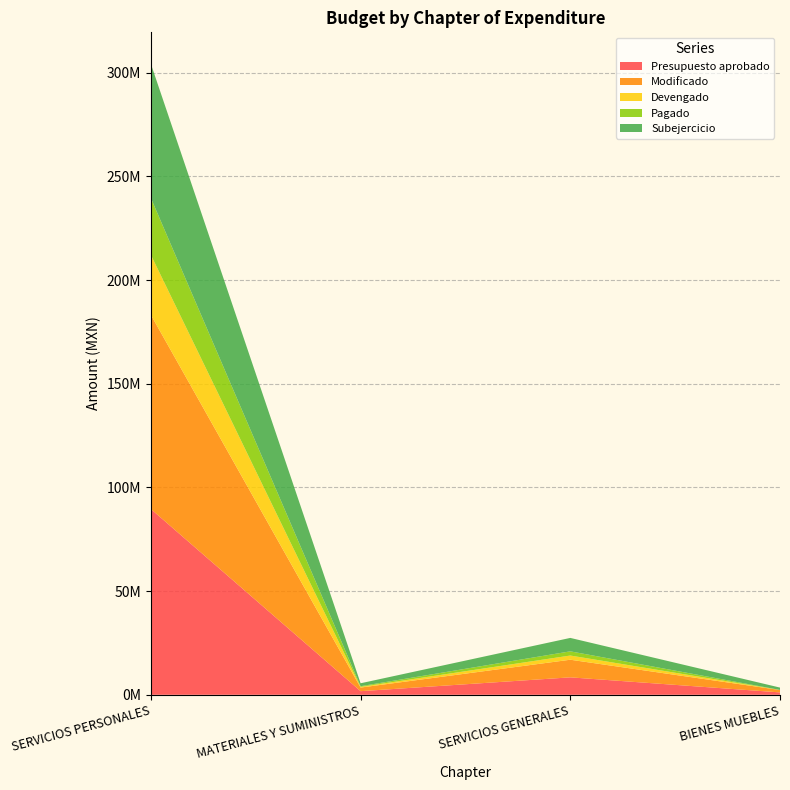

Reading left to right, extract all data points from this chart.

Presupuesto aprobado: SERVICIOS PERSONALES=89595626.5	MATERIALES Y SUMINISTROS=1742550.1	SERVICIOS GENERALES=8408723.4	BIENES MUEBLES=1150000.0
Modificado: SERVICIOS PERSONALES=93639465.0	MATERIALES Y SUMINISTROS=1742550.1	SERVICIOS GENERALES=8500785.9	BIENES MUEBLES=1150000.0
Devengado: SERVICIOS PERSONALES=28934144.6	MATERIALES Y SUMINISTROS=324773.3	SERVICIOS GENERALES=2021749.0	BIENES MUEBLES=21875.0
Pagado: SERVICIOS PERSONALES=27432628.4	MATERIALES Y SUMINISTROS=324773.3	SERVICIOS GENERALES=2021749.0	BIENES MUEBLES=21875.0
Subejercicio: SERVICIOS PERSONALES=64705320.4	MATERIALES Y SUMINISTROS=1417776.7	SERVICIOS GENERALES=6479036.9	BIENES MUEBLES=1128125.0